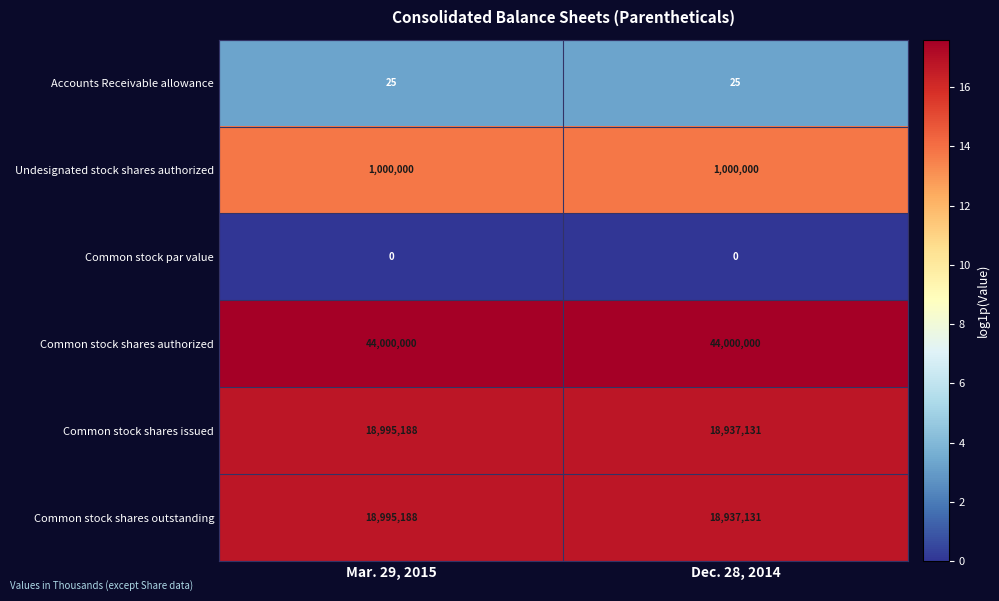

Read the Common stock shares issued value at Mar. 29, 2015, to the nearest 10.

18995190